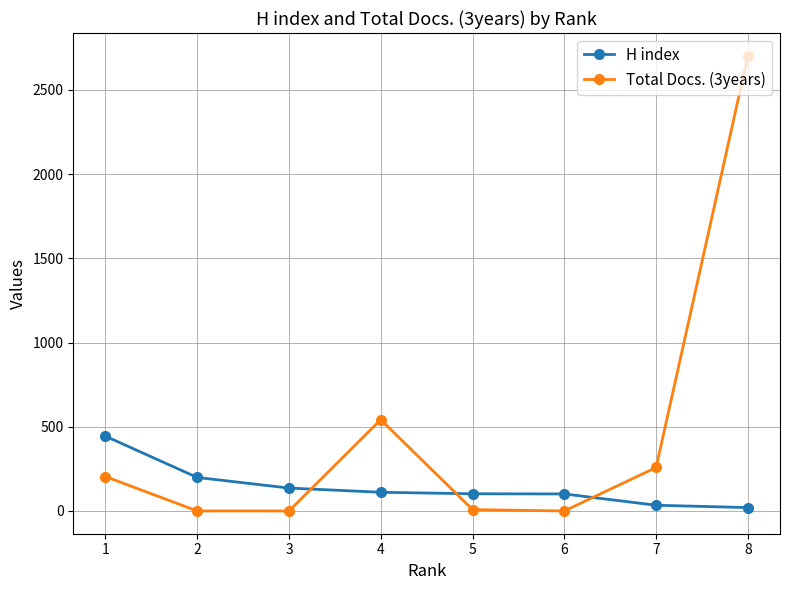

True or false: H index and Total Docs. (3years) cross at least once.

True